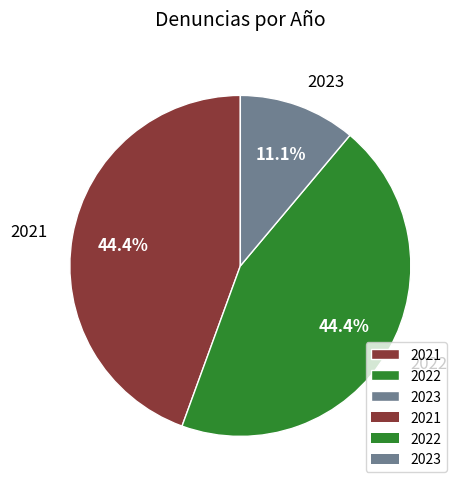

Does 2021 account for over 50% of the chart?

No